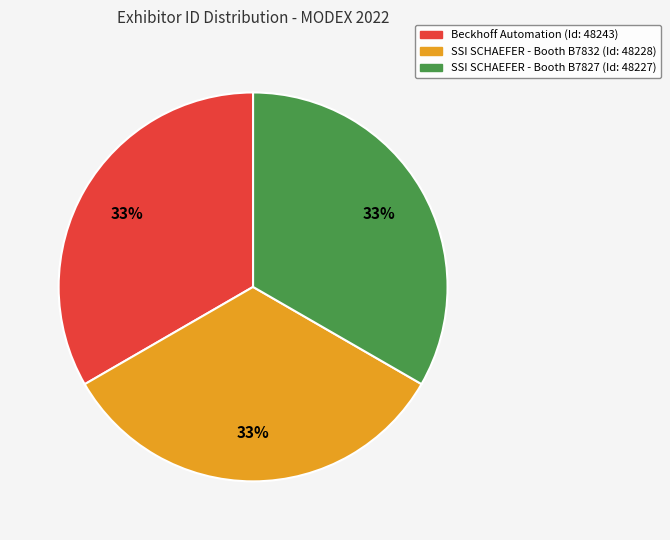

Do SSI SCHAEFER - Booth B7827 (Id: 48227) and Beckhoff Automation (Id: 48243) together represent more than half of the pie?

Yes